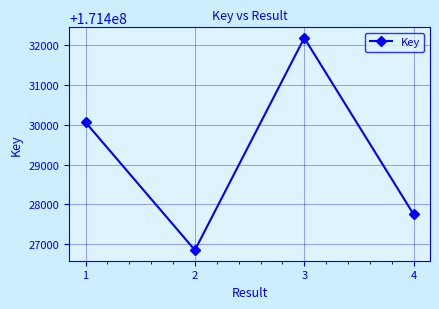

What is the maximum value shown in the chart?

171432181